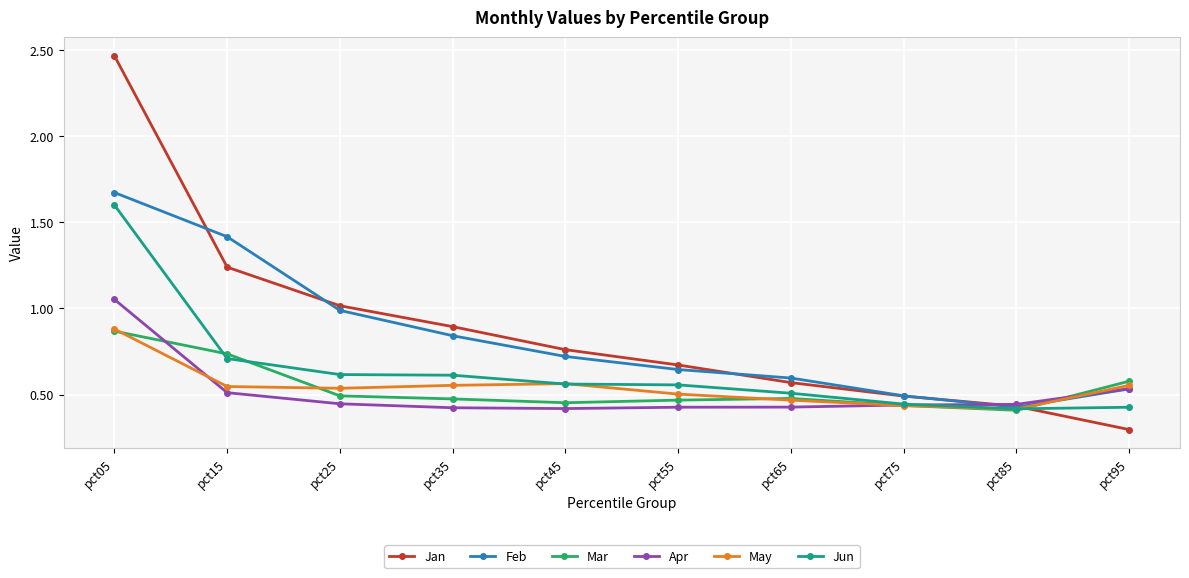

The value of Feb at pct45 is 0.7. True or false?

True